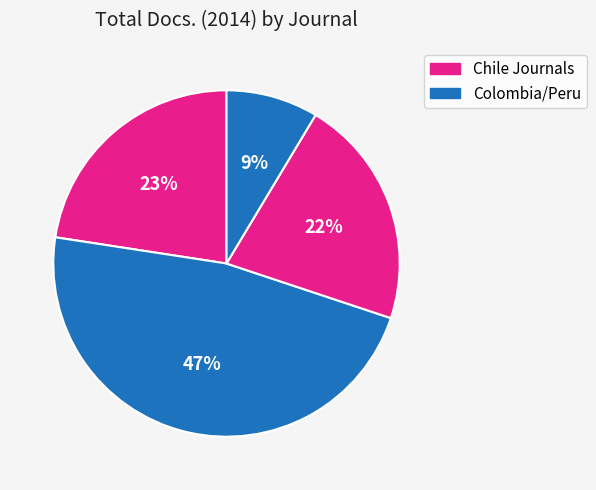

How many segments does this pie chart have?

4